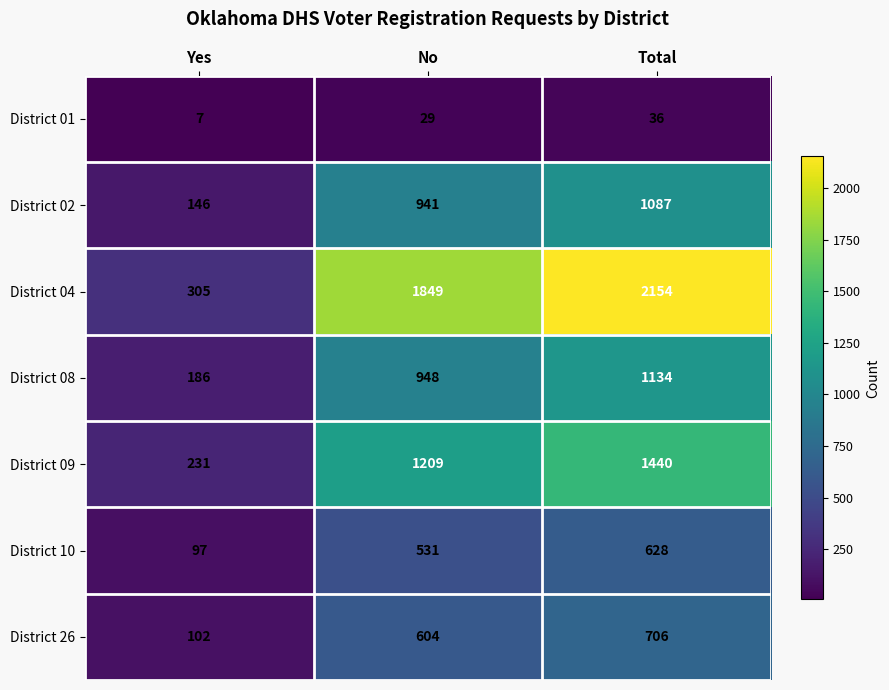

Count the District 04 values in the range 305 to 2154.

3